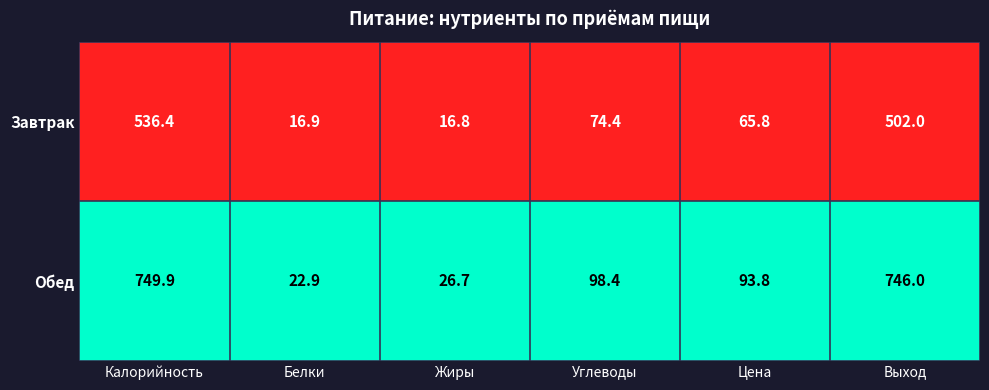

Rank the series by their average value, from lowest to highest.

Завтрак, Обед